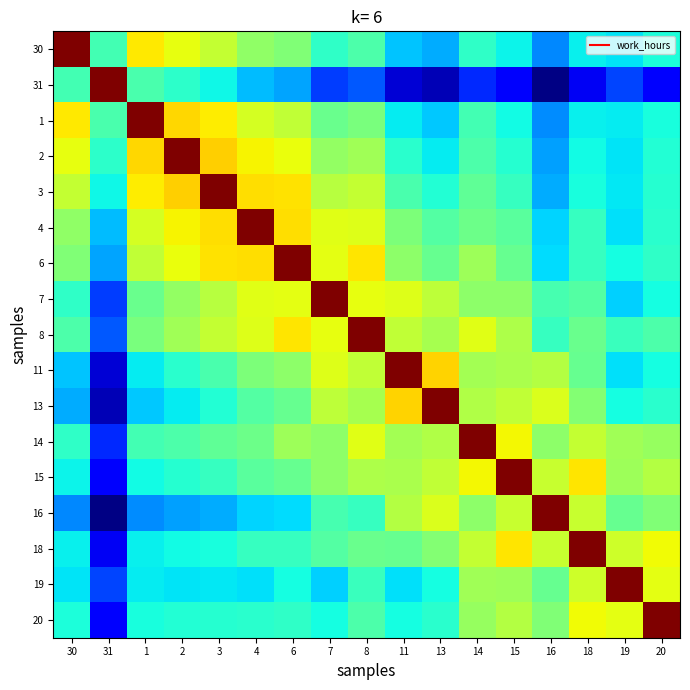

Rank the series at 3 from lowest to highest value.

16, 19, 31, 18, 13, 20, 15, 11, 14, 7, 30, 8, 1, 6, 4, 2, 3